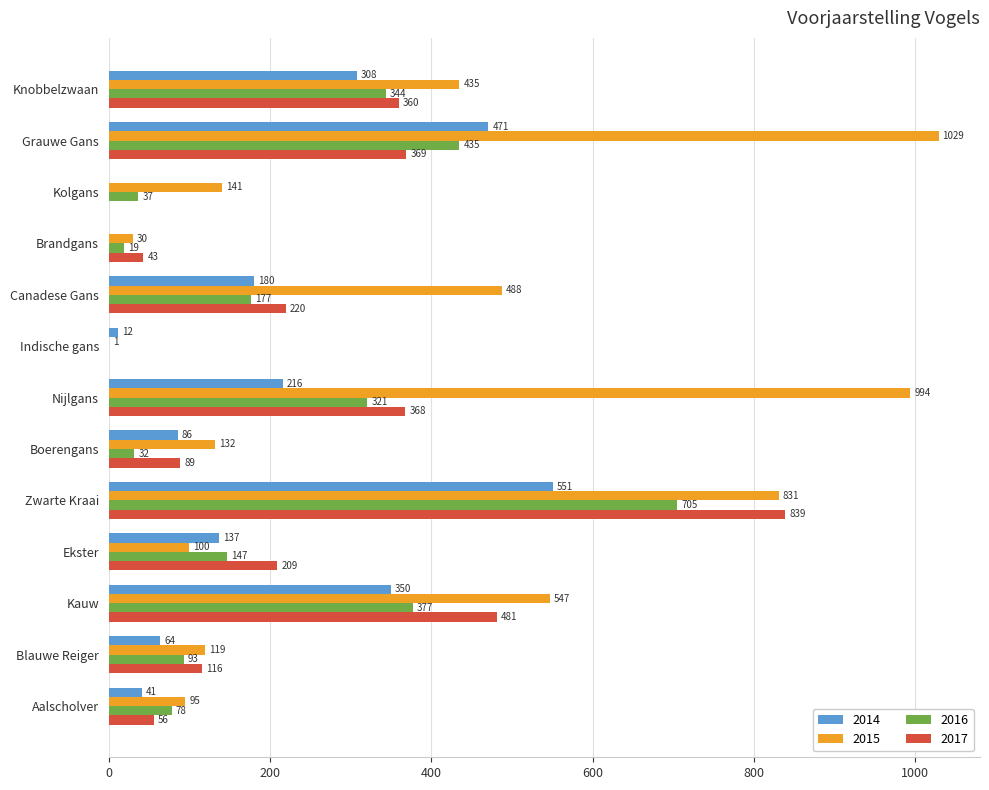

Between Grauwe Gans and Aalscholver, which series saw the biggest shift?

2015